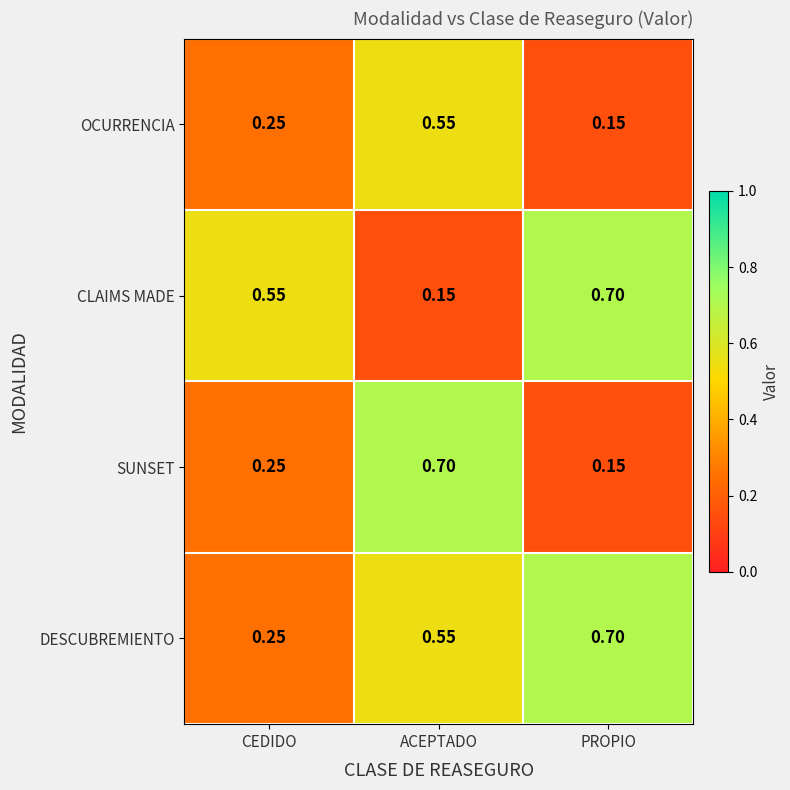

Where is SUNSET nearest to the value 0?

PROPIO